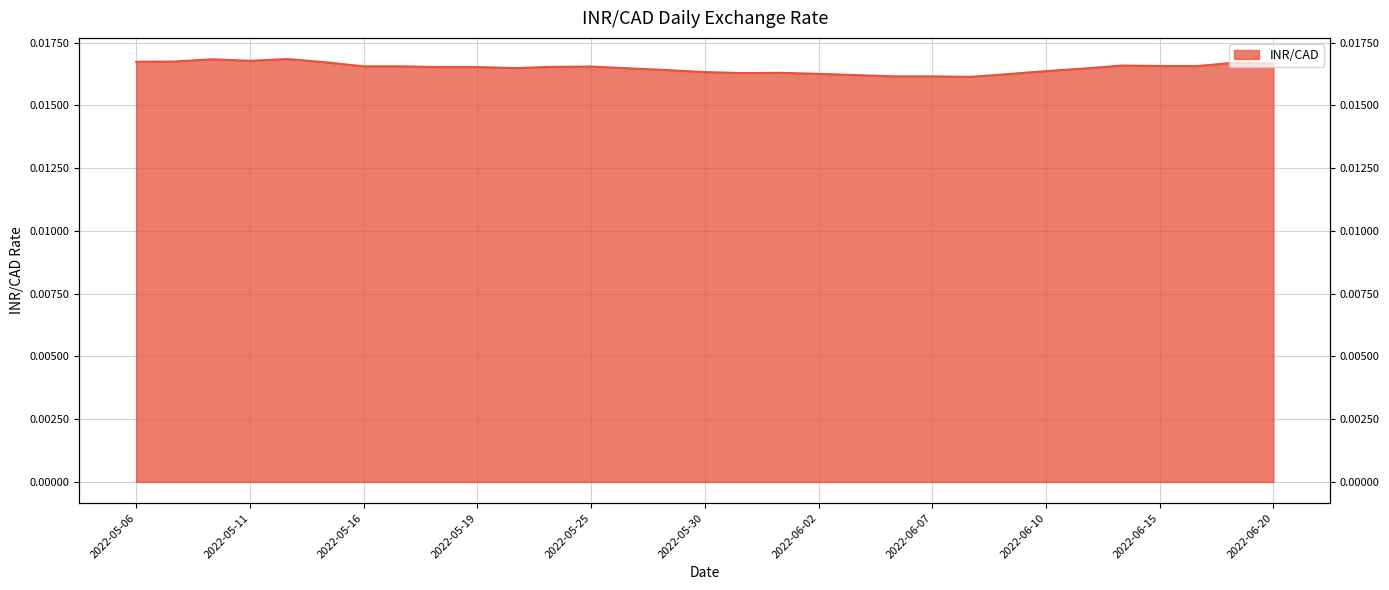

Is it true that the value at 2022-06-01 is 0.0?

False